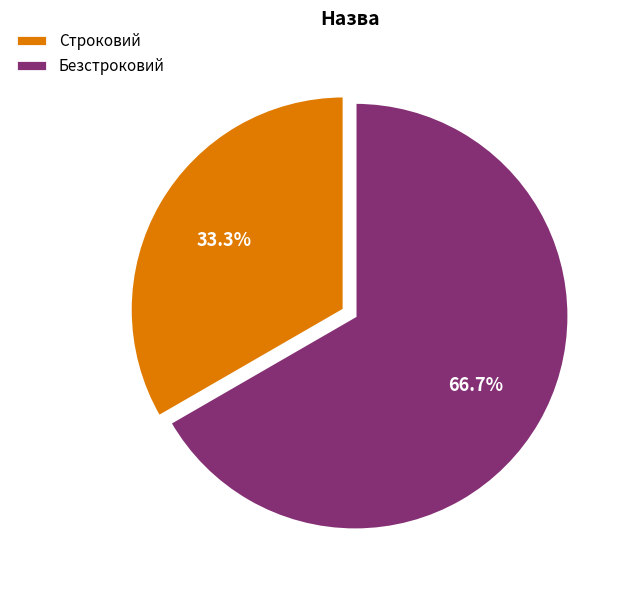

Count the number of slices in the pie.

2